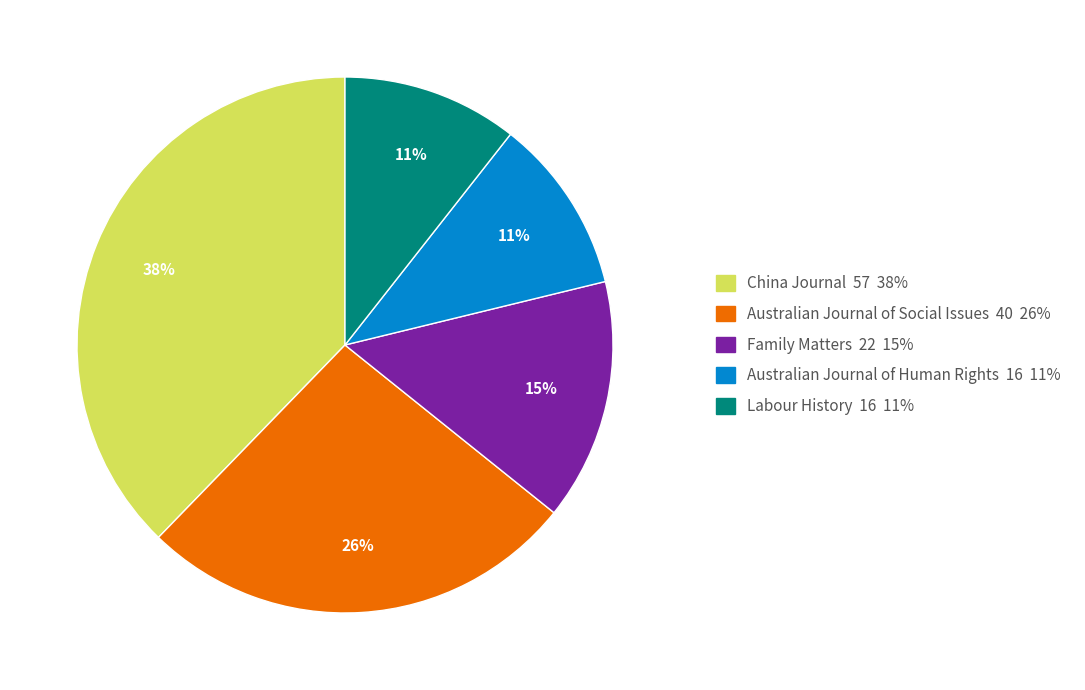

Is the sum of Australian Journal of Human Rights and Labour History greater than half?

No